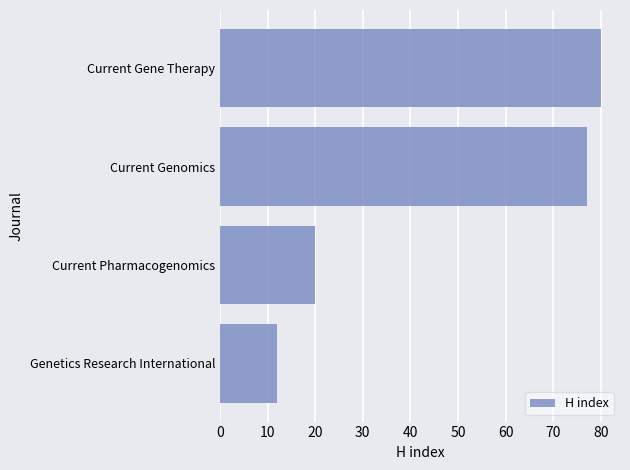

What is the smallest value displayed?

12